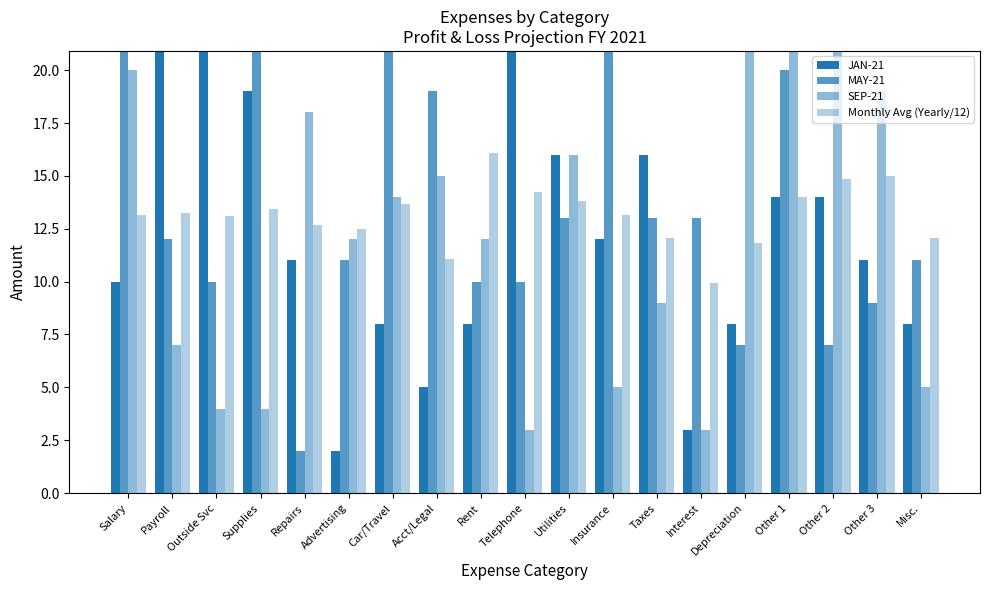

At how many categories does at least one series exceed 14?

16